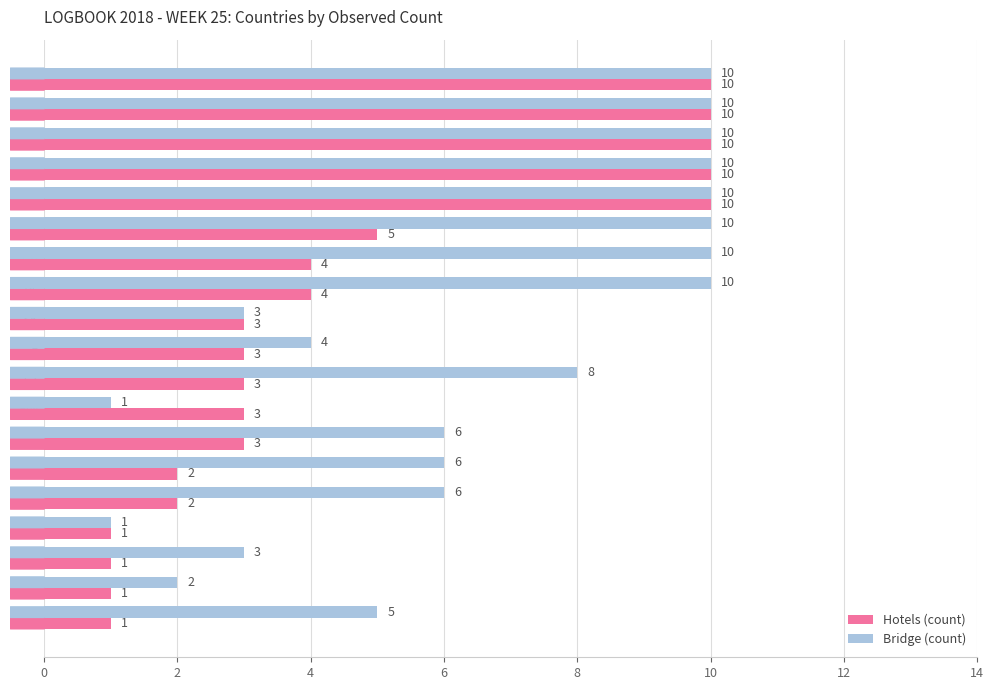

Which series has the largest total across all categories?

Bridge (count)